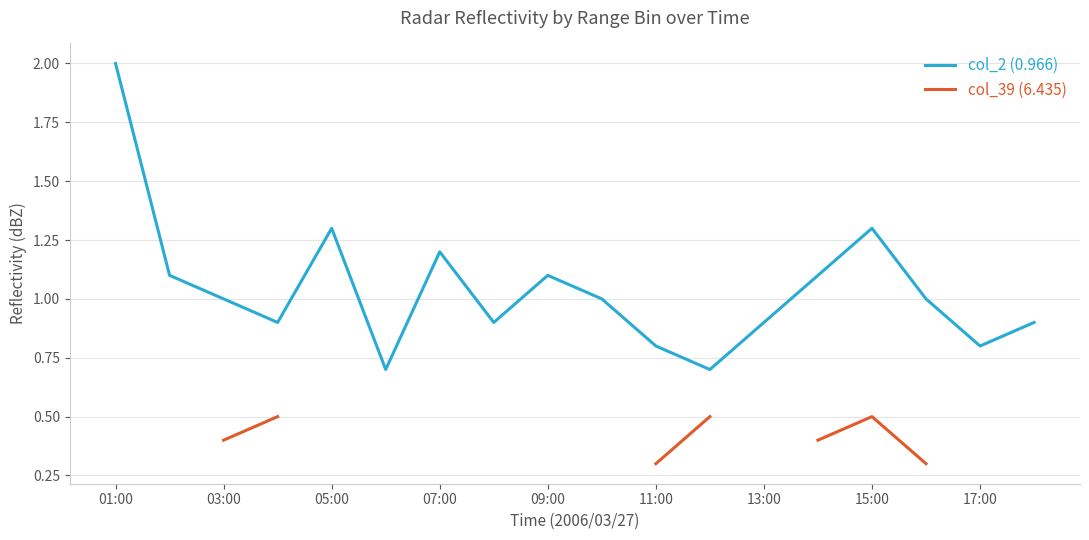

Is it true that col_2 (0.966) equals 1.4 at 17:00?

False